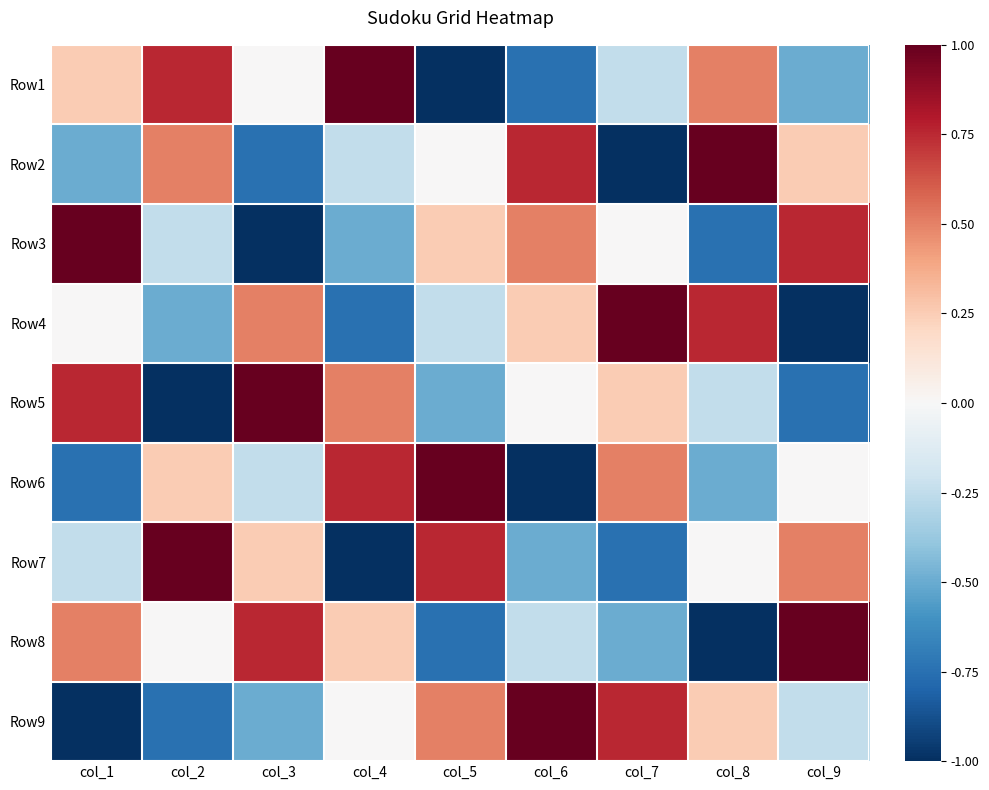

Rank the series by their maximum value, from lowest to highest.

Row1, Row2, Row3, Row4, Row5, Row6, Row7, Row8, Row9